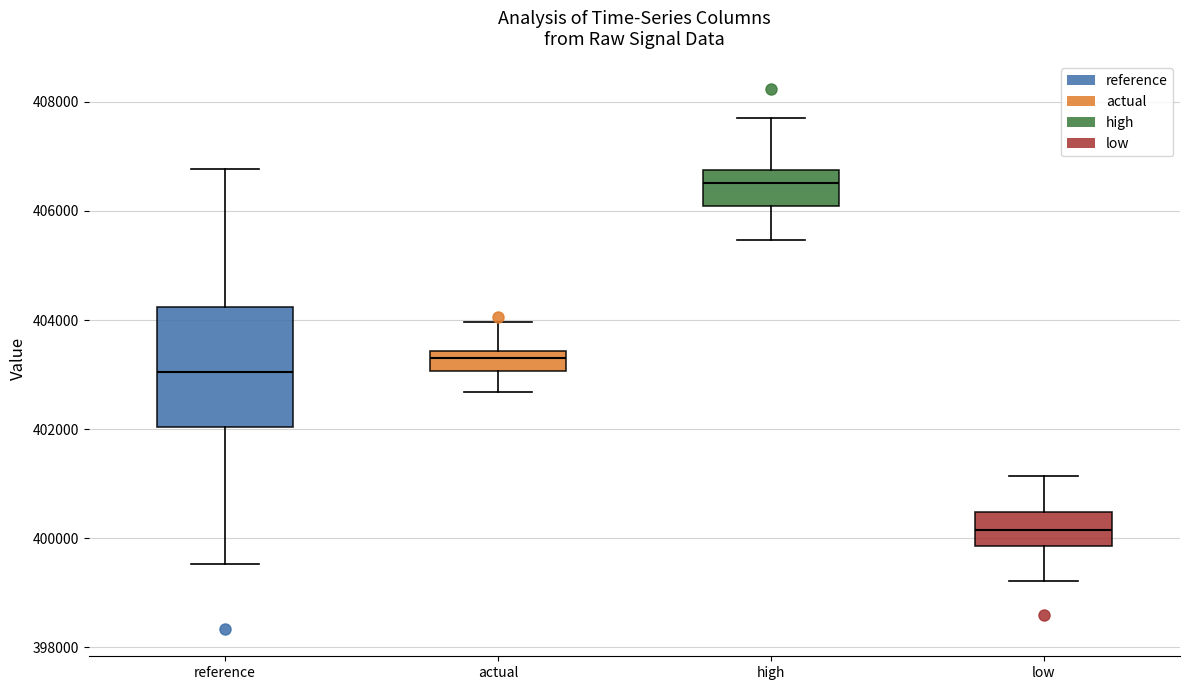

Where is the lower edge of the box for actual on the y-axis? The values are not printed on the chart, so give them approximately, as read against the axis.

403000